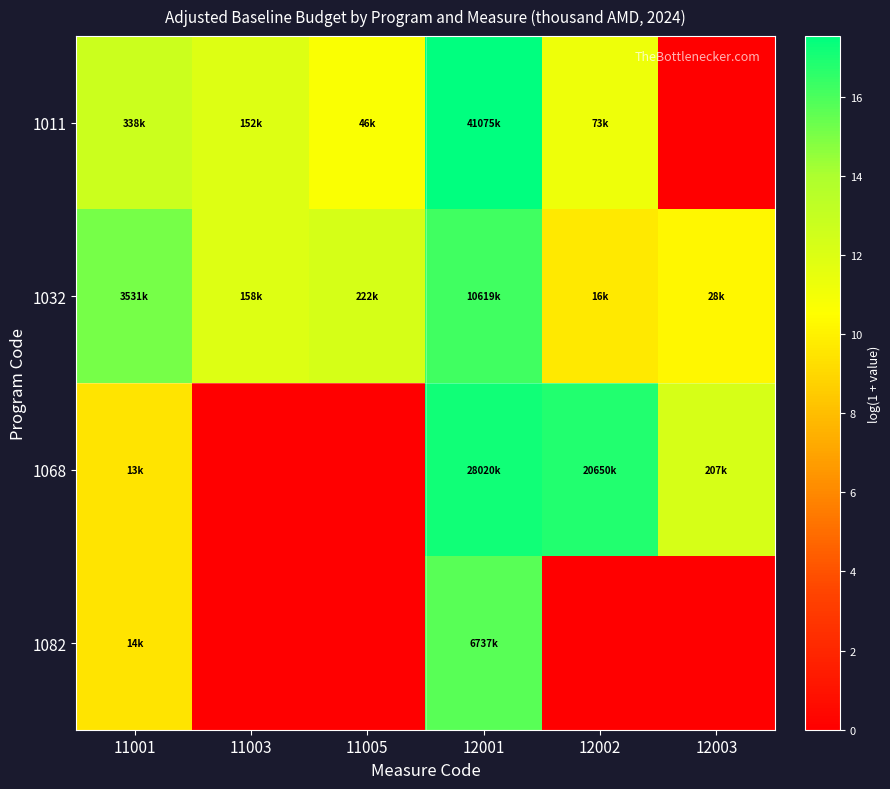

What is the greatest value displayed?

17.5